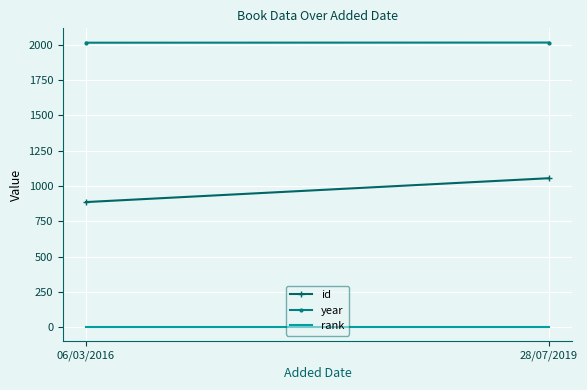

What is the label of the 1st point from the left?

06/03/2016